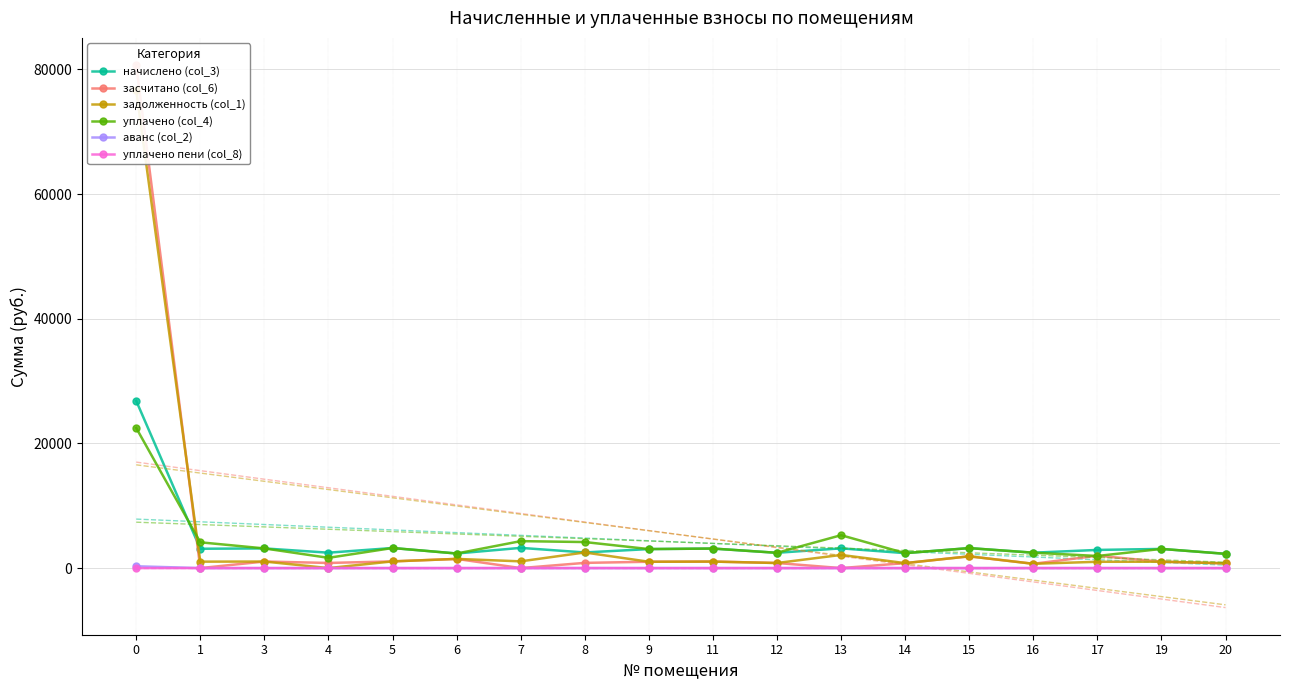

At how many categories does at least one series exceed 27883?

1